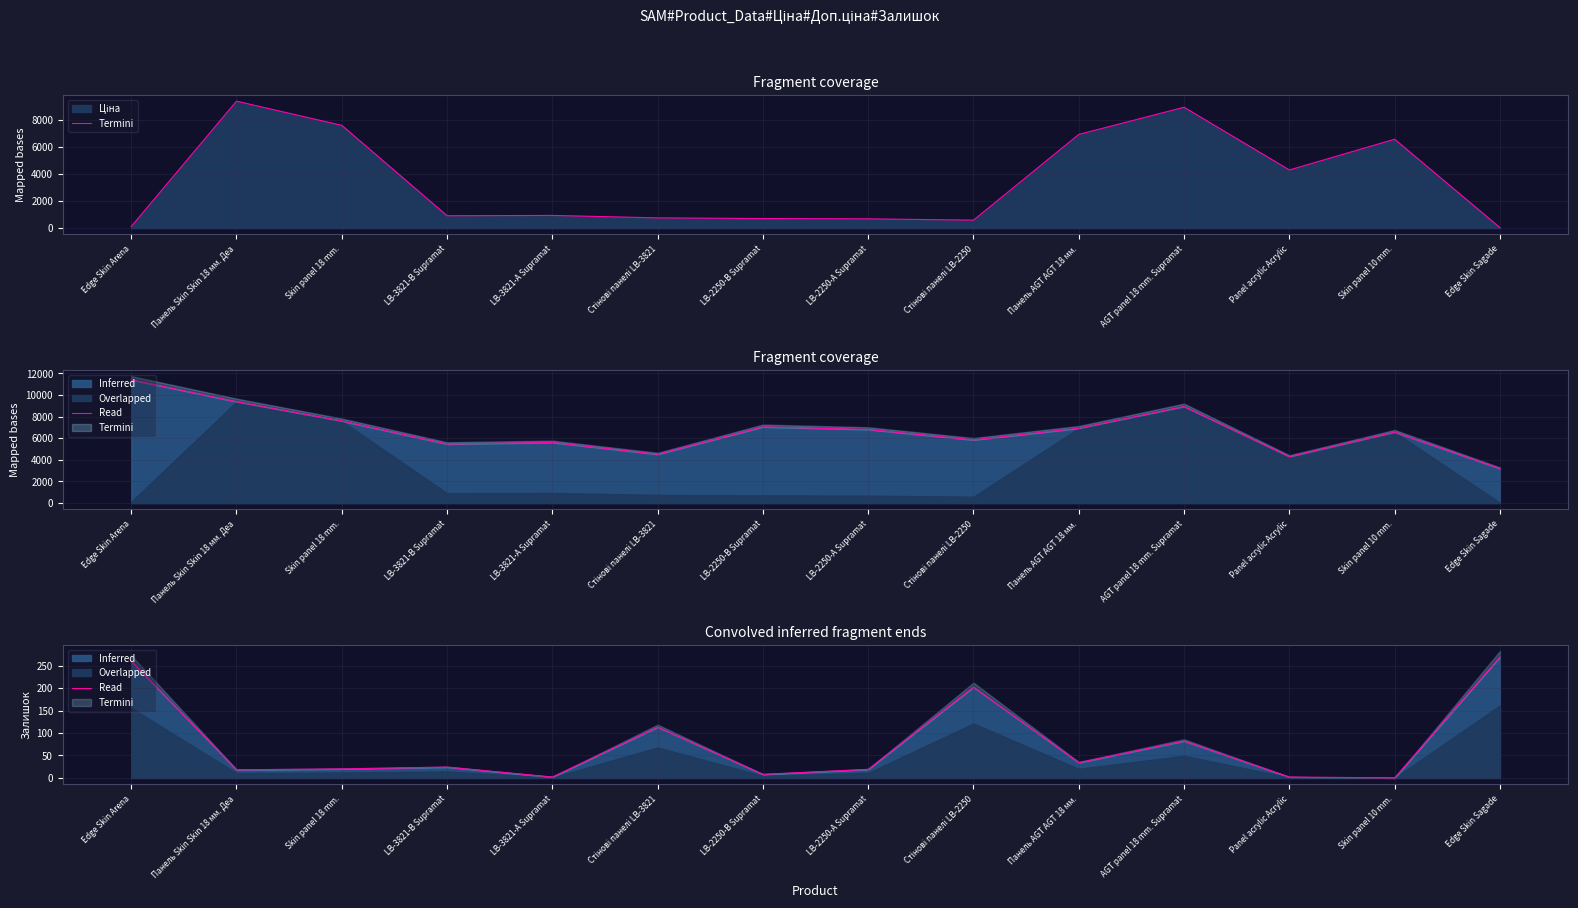

Reading right to left, list all the values displayed in this chart.

269	0	2	82	34	202	19	8	113	2	24	20	18	260